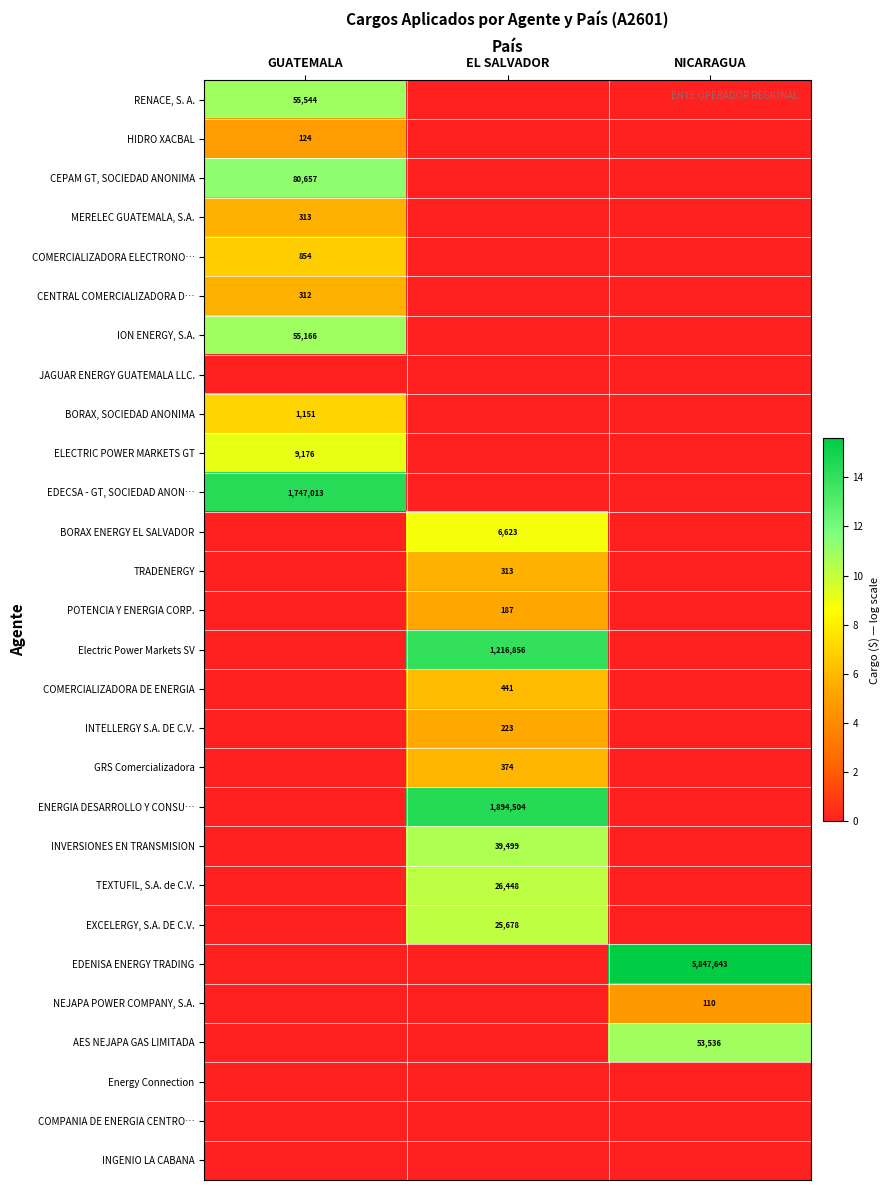

The value of INVERSIONES EN TRANSMISION at EL SALVADOR is 39499. True or false?

True